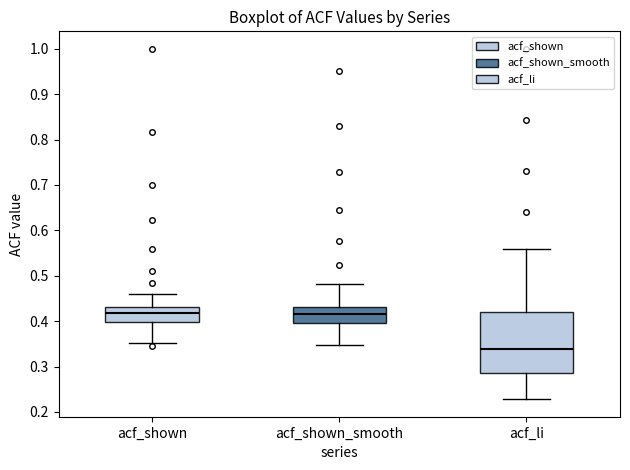

Reading left to right, read every box against the y-axis: the position of its median line, the range the box covers, and the ends of its whiskers. The values are not printed on the chart, so give them approximately, as read against the axis.

acf_shown: median 0.42, box 0.40 to 0.43, whiskers 0.35 to 0.46
acf_shown_smooth: median 0.42, box 0.40 to 0.43, whiskers 0.35 to 0.48
acf_li: median 0.34, box 0.29 to 0.42, whiskers 0.23 to 0.56